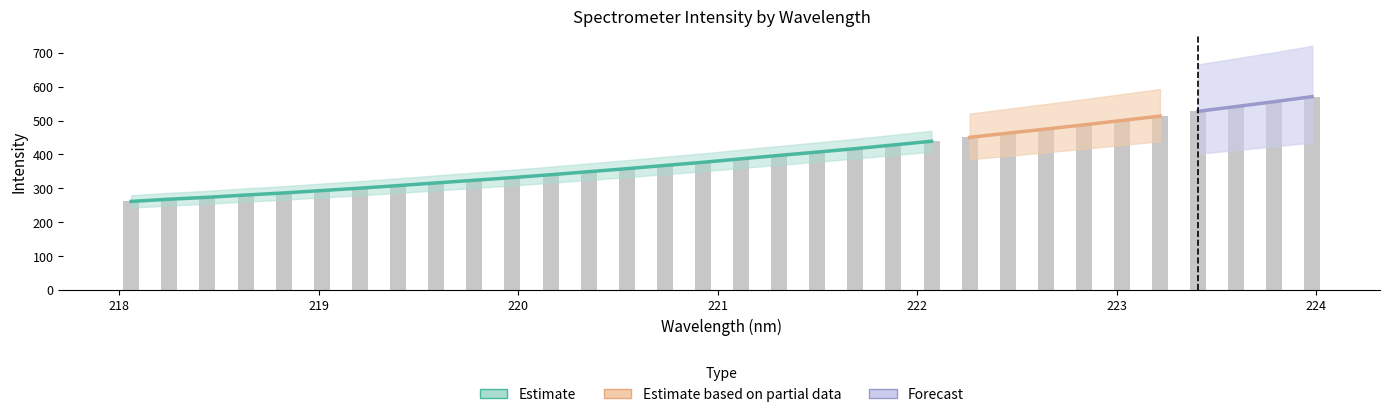

Read the value at 218.442.

273.5